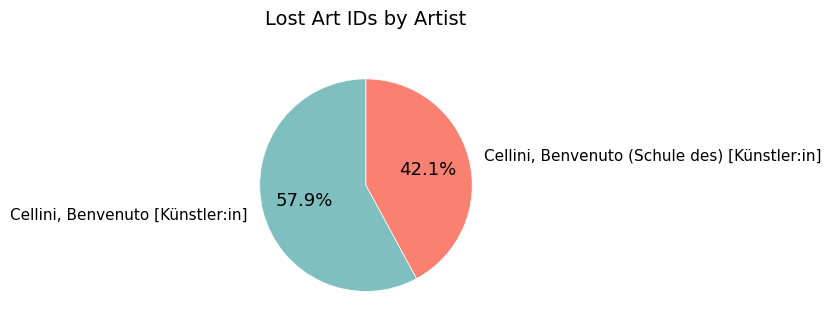

Does any single category account for the majority?

Yes